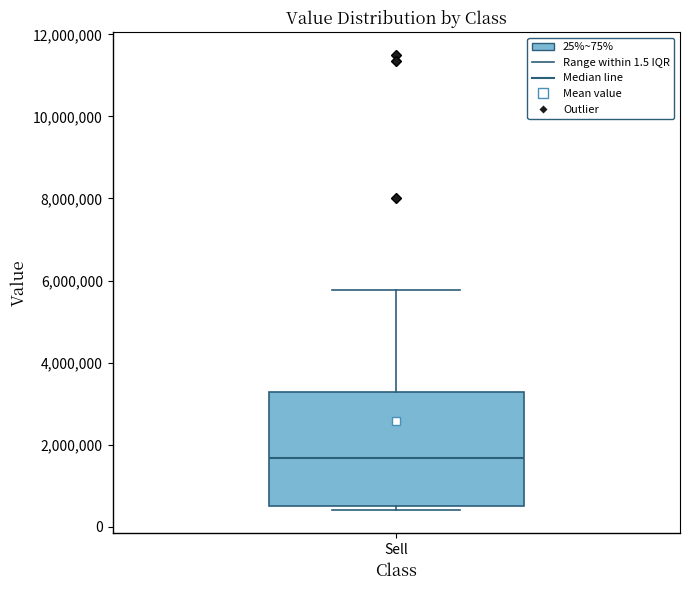

Transcribe this box plot: give where the median line is, the range the box spans, and where the two whiskers end, as read against the y-axis. The values are not printed on the chart, so give them approximately, as read against the axis.

median 1600000, box 600000 to 3200000, whiskers 400000 to 5800000